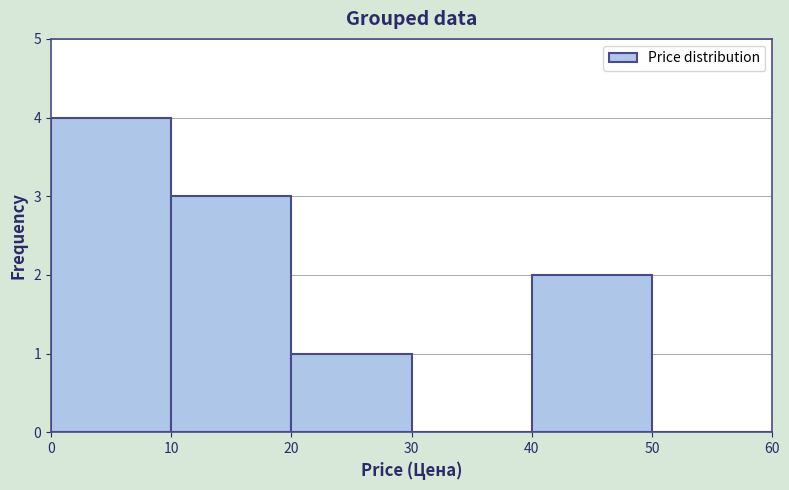

Which range on the x-axis has the tallest bar?

0 to 10